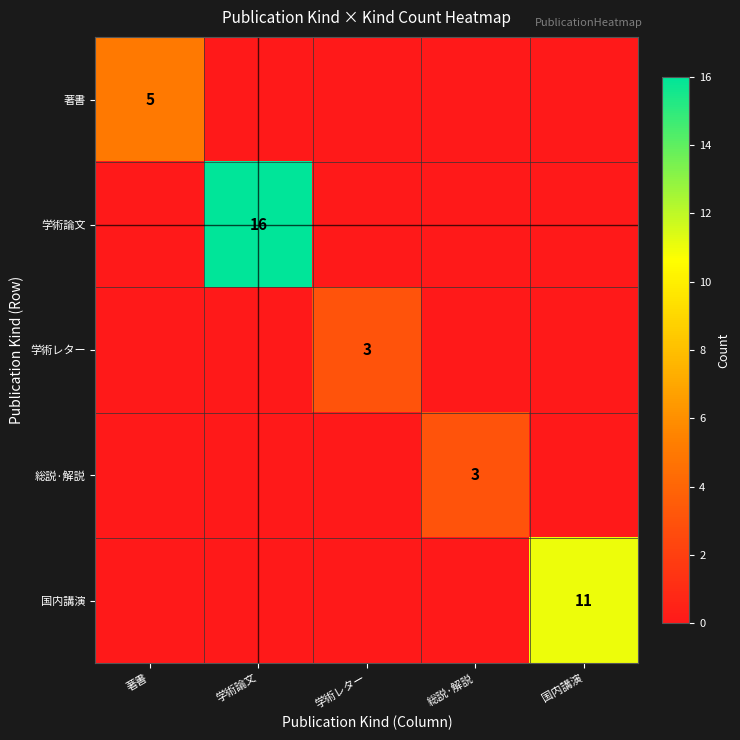

At which category is the sum across all series the highest?

学術論文